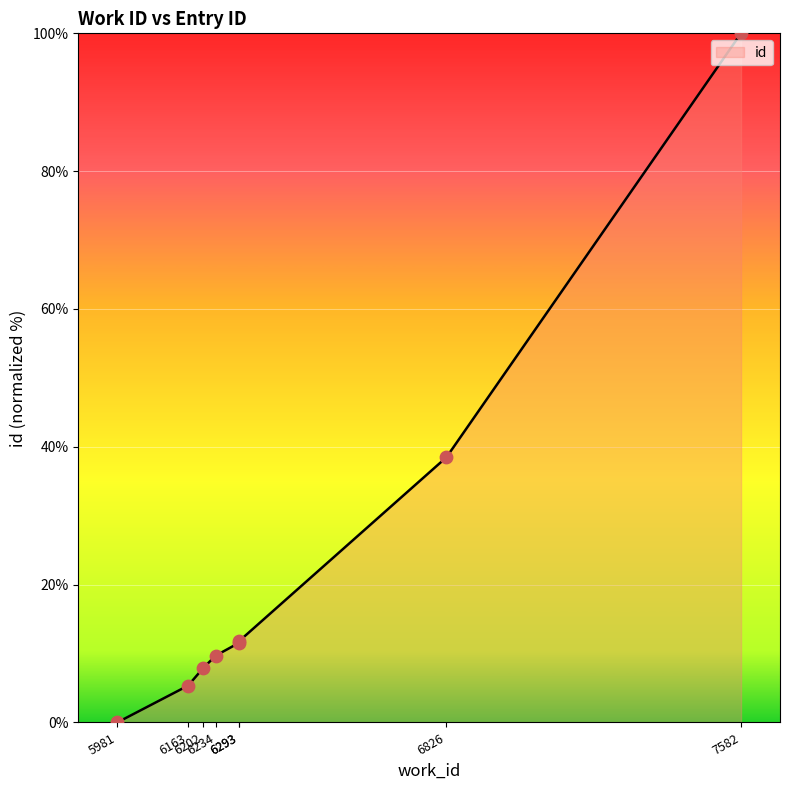

Which has a higher value, 6163 or 7582?

7582